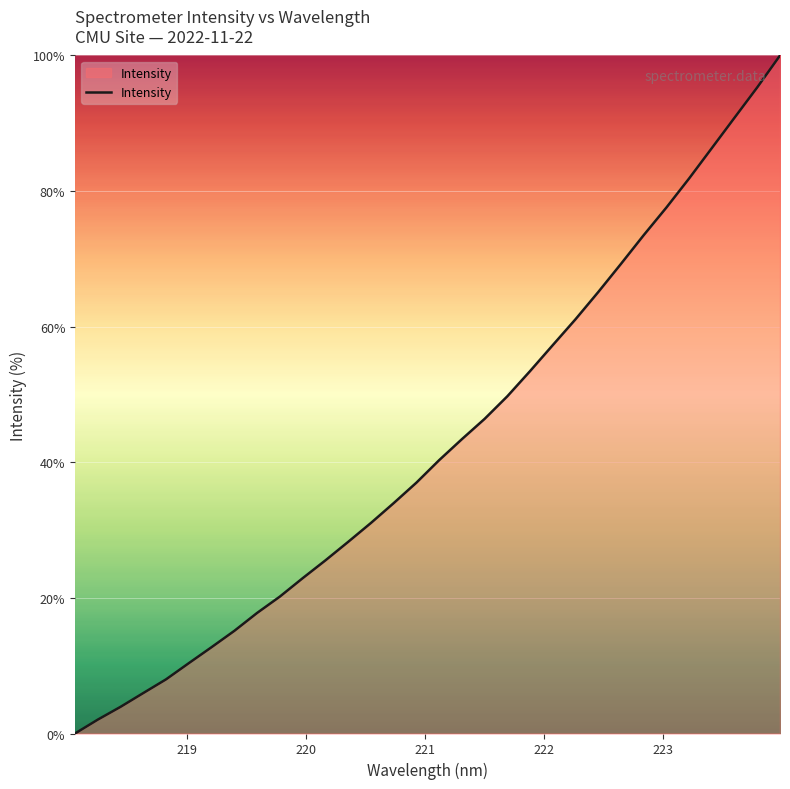

What is the greatest value displayed?

100.0